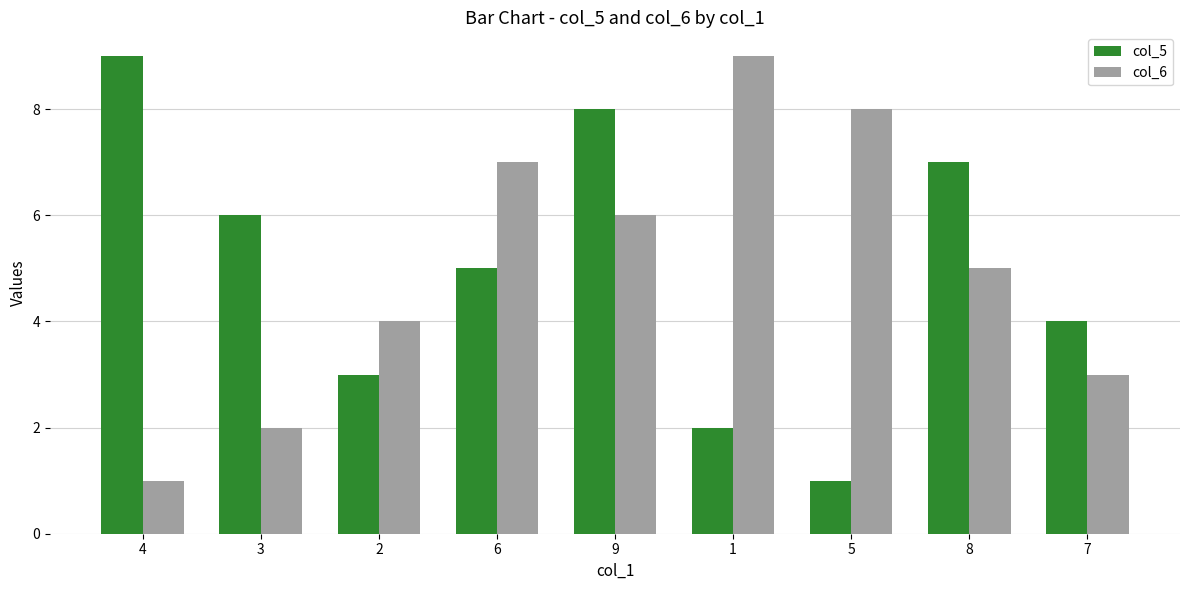

Rank the categories by col_6 value from highest to lowest.

1, 5, 6, 9, 8, 2, 7, 3, 4